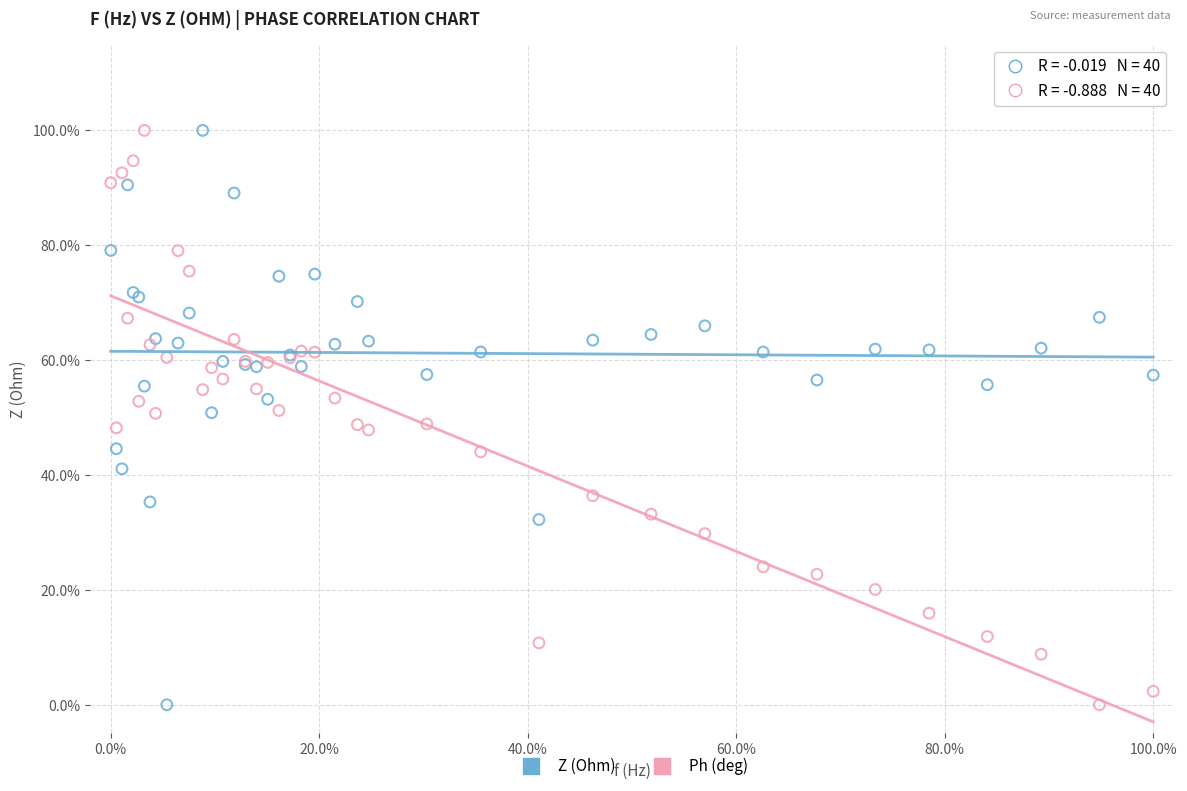

What are all the series names shown in the legend?

Z (Ohm), Ph (deg)